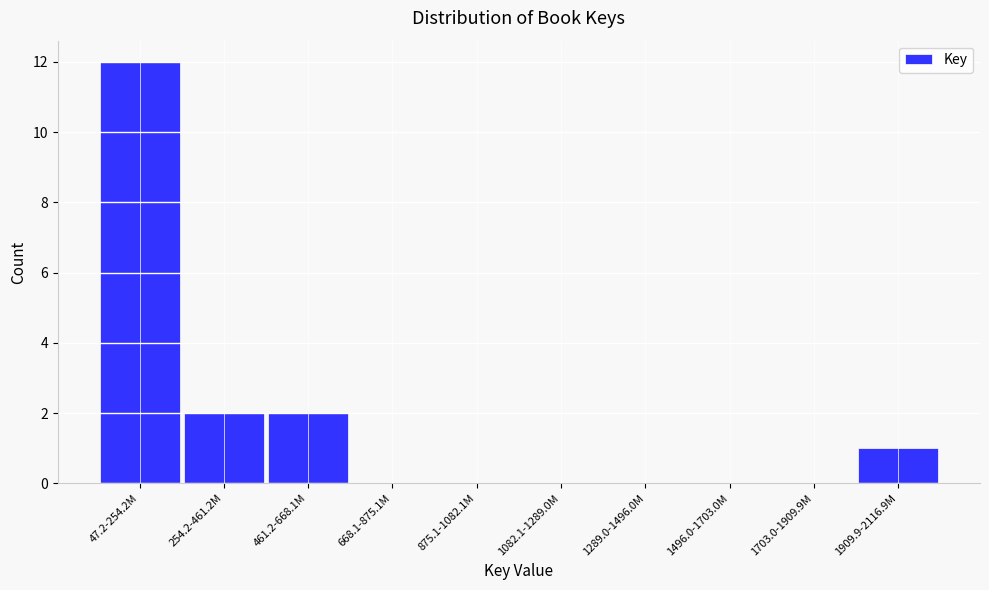

Reading left to right, extract all data points from this chart.

47.2-254.2M=12	254.2-461.2M=2	461.2-668.1M=2	668.1-875.1M=0	875.1-1082.1M=0	1082.1-1289.0M=0	1289.0-1496.0M=0	1496.0-1703.0M=0	1703.0-1909.9M=0	1909.9-2116.9M=1